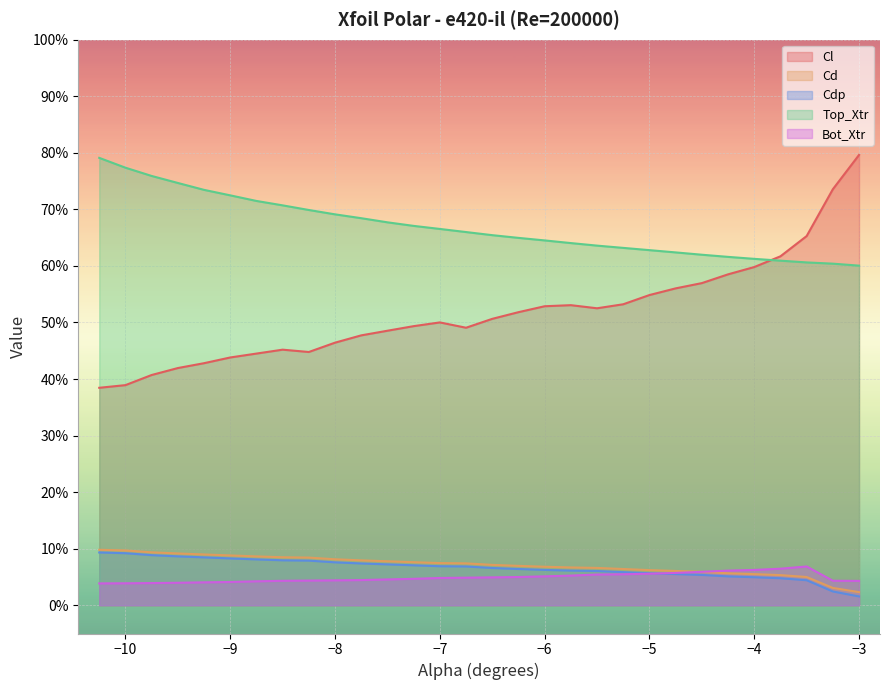

How many Cdp_vals values are between 0 and 1?

30